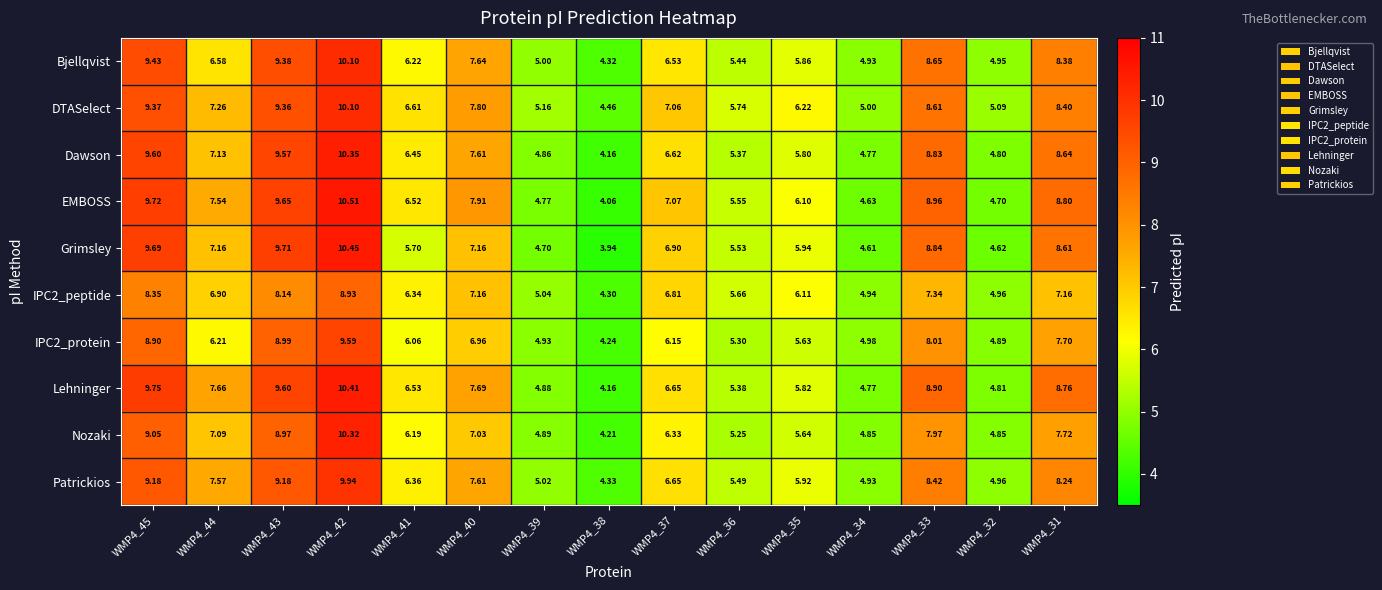

Which series has the largest range (max minus min)?

Grimsley